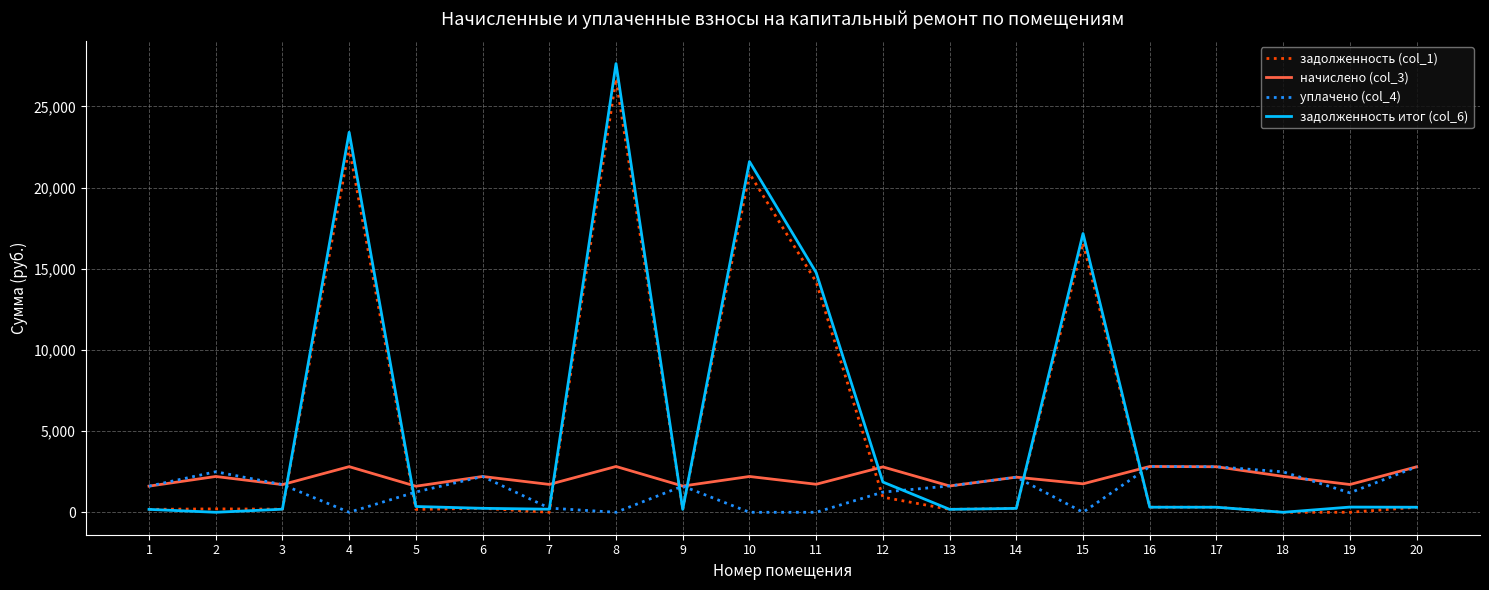

What is the approximate value of начислено (col_3) at 10?

2206.1